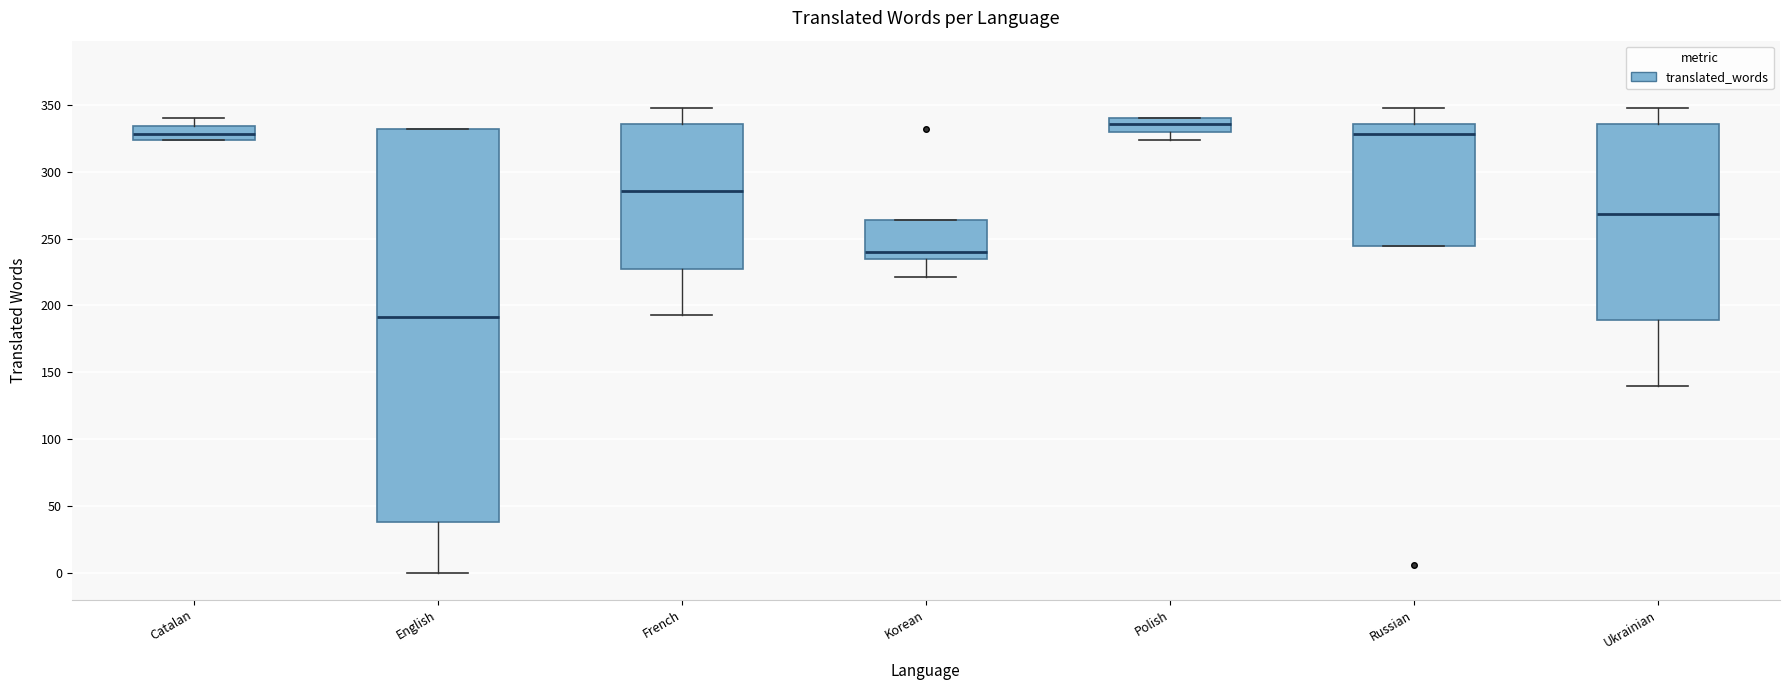

Where does the median line of the box for Korean sit on the y-axis? The values are not printed on the chart, so give them approximately, as read against the axis.

240